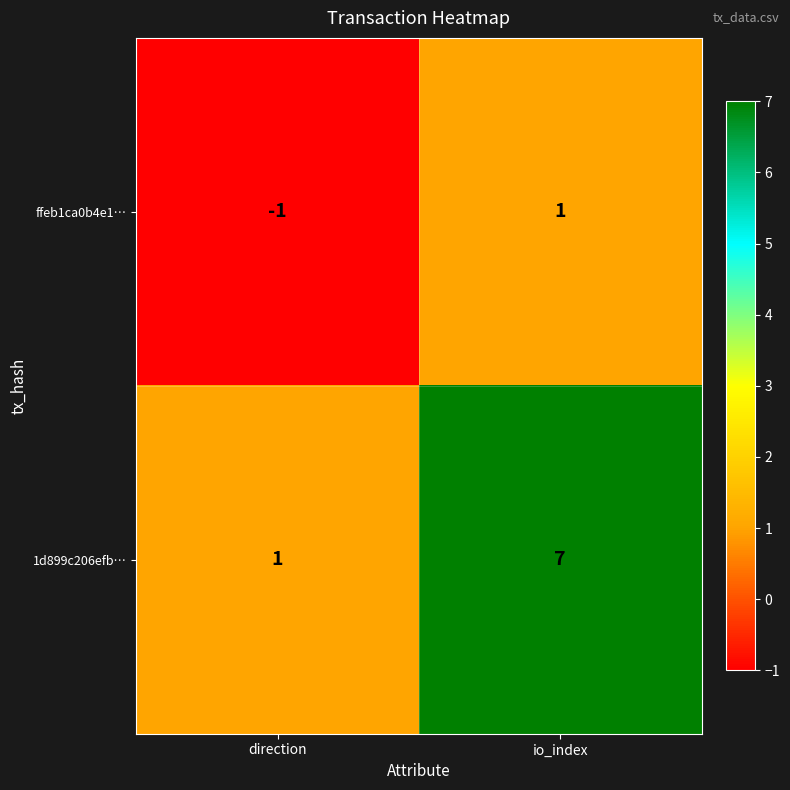

At which label is ffeb1ca0b4e1… closest to 0?

direction